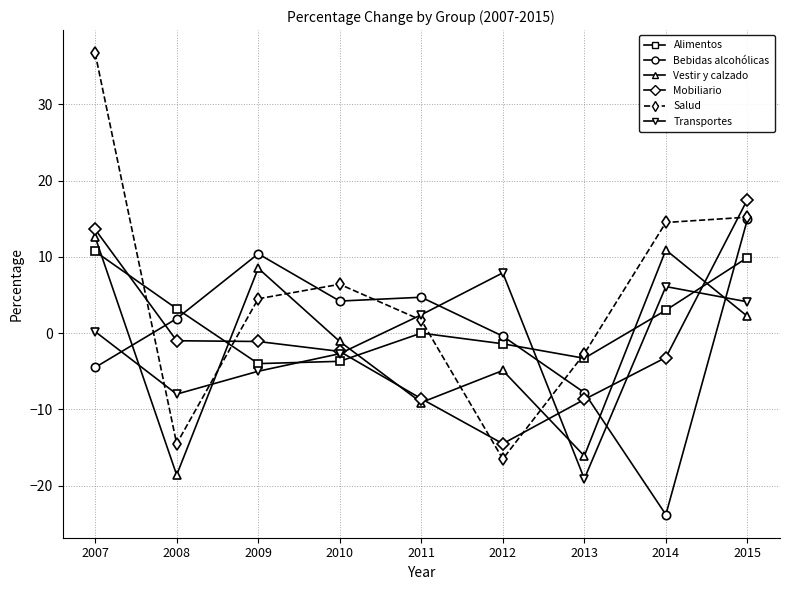

Which label corresponds to the largest value in the chart?

2007